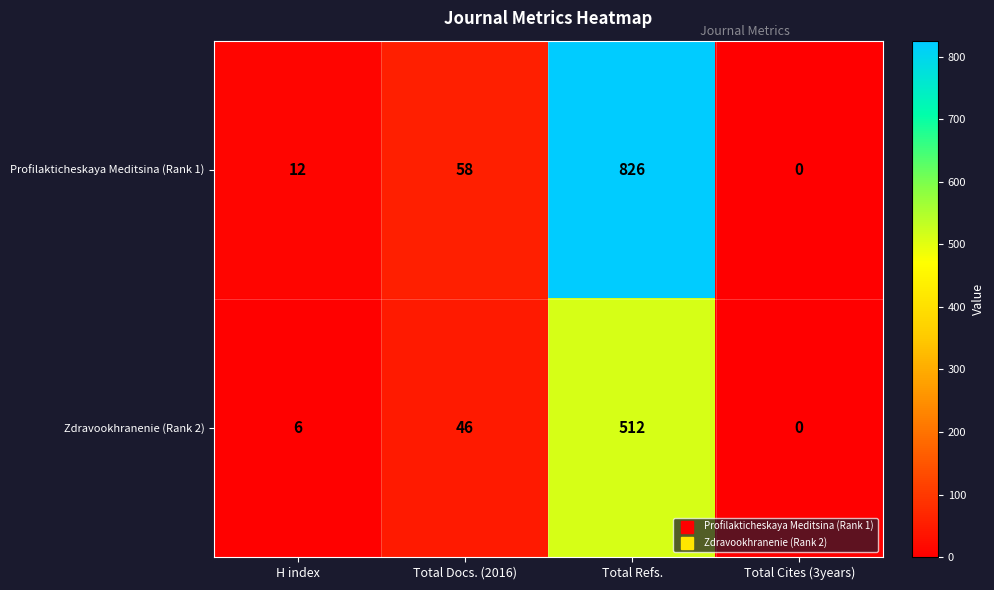

How many categories are shown in the chart?

4